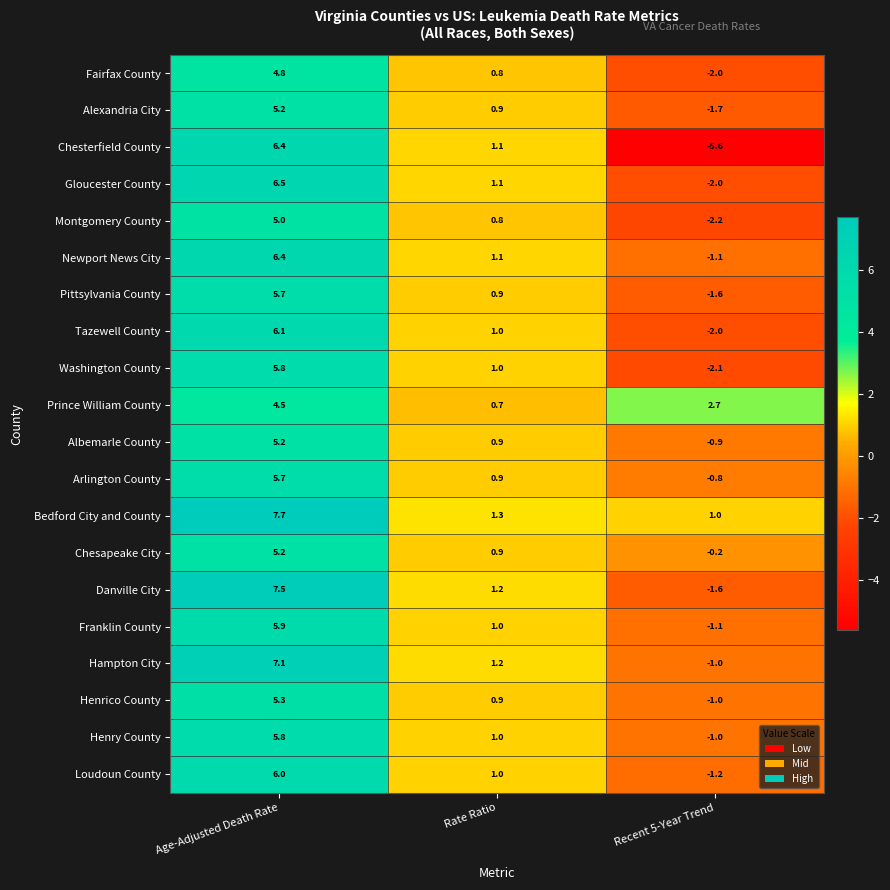

Rank the categories by Danville City value from lowest to highest.

Recent 5-Year Trend, Rate Ratio, Age-Adjusted Death Rate